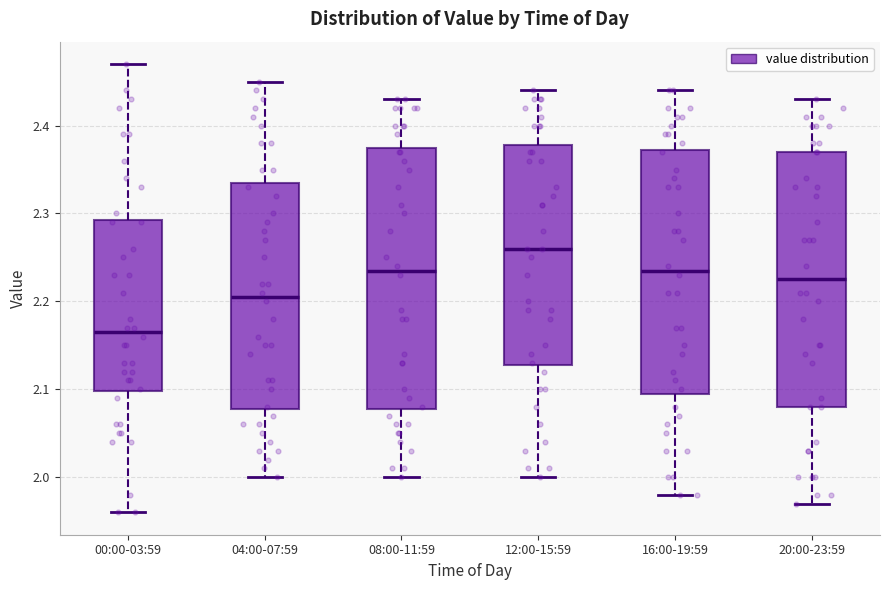

Where does the lower whisker of the box for 00:00-03:59 end on the y-axis? The values are not printed on the chart, so give them approximately, as read against the axis.

1.96